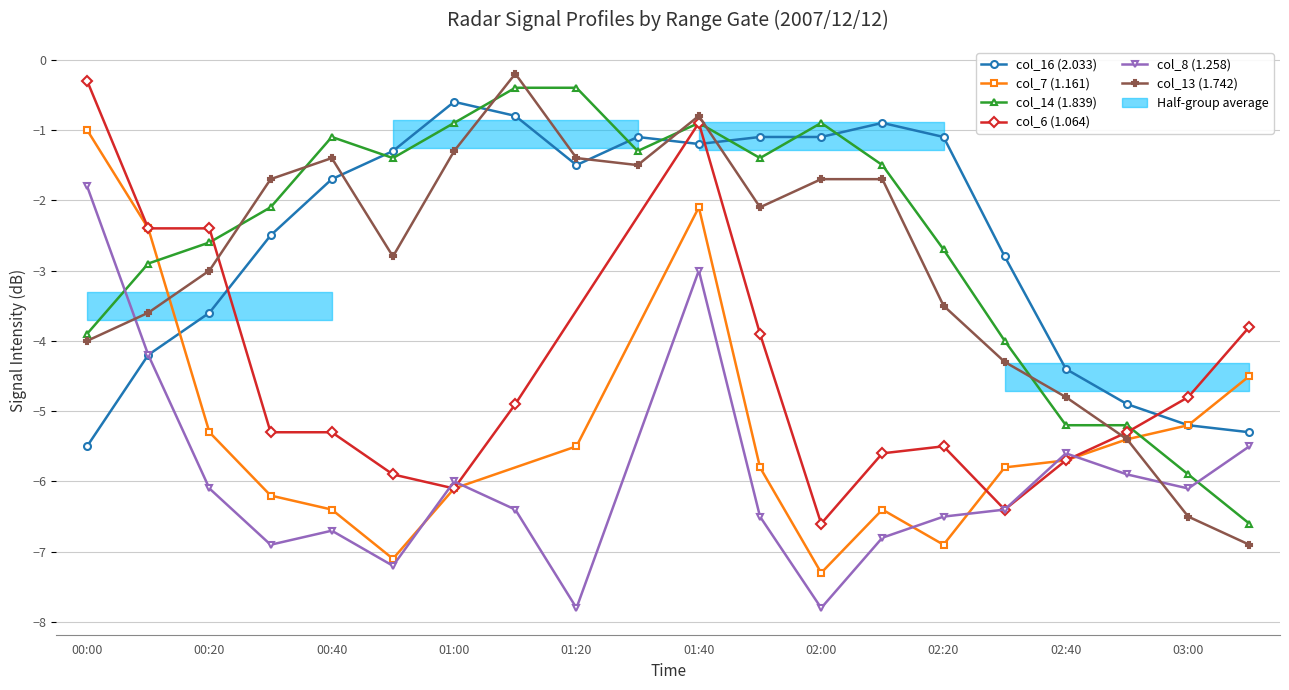

Which series has the largest total across all categories?

col_16 (2.033)